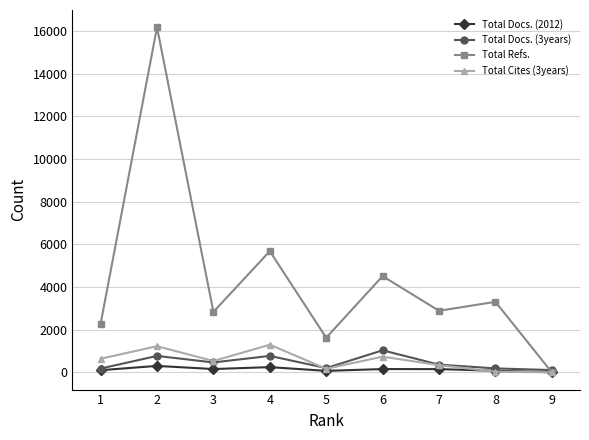

Read the Total Docs. (3years) value at 3.

463